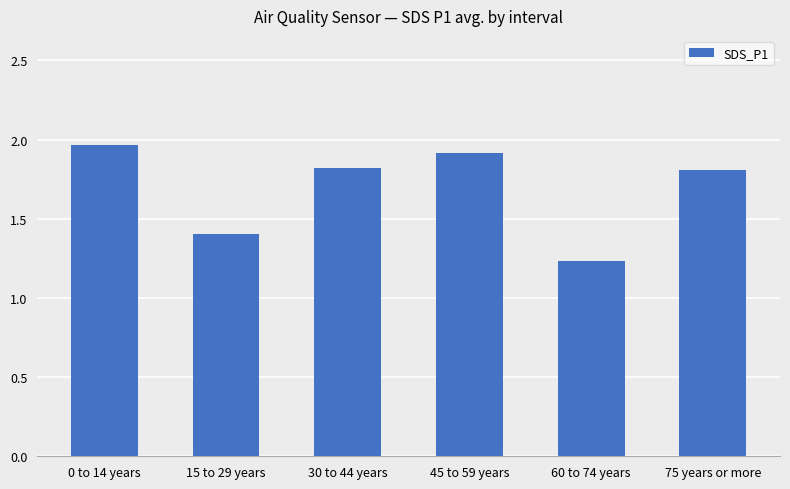

The chart shows a value of 0.8 at 75 years or more. True or false?

False